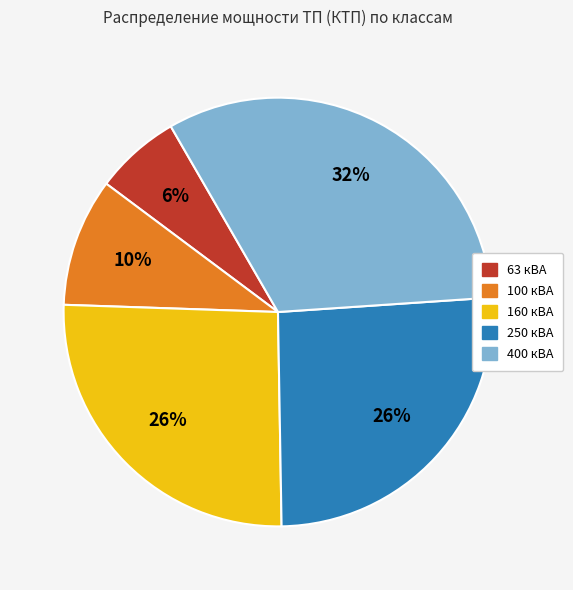

Is there any slice that represents more than half of the pie?

No